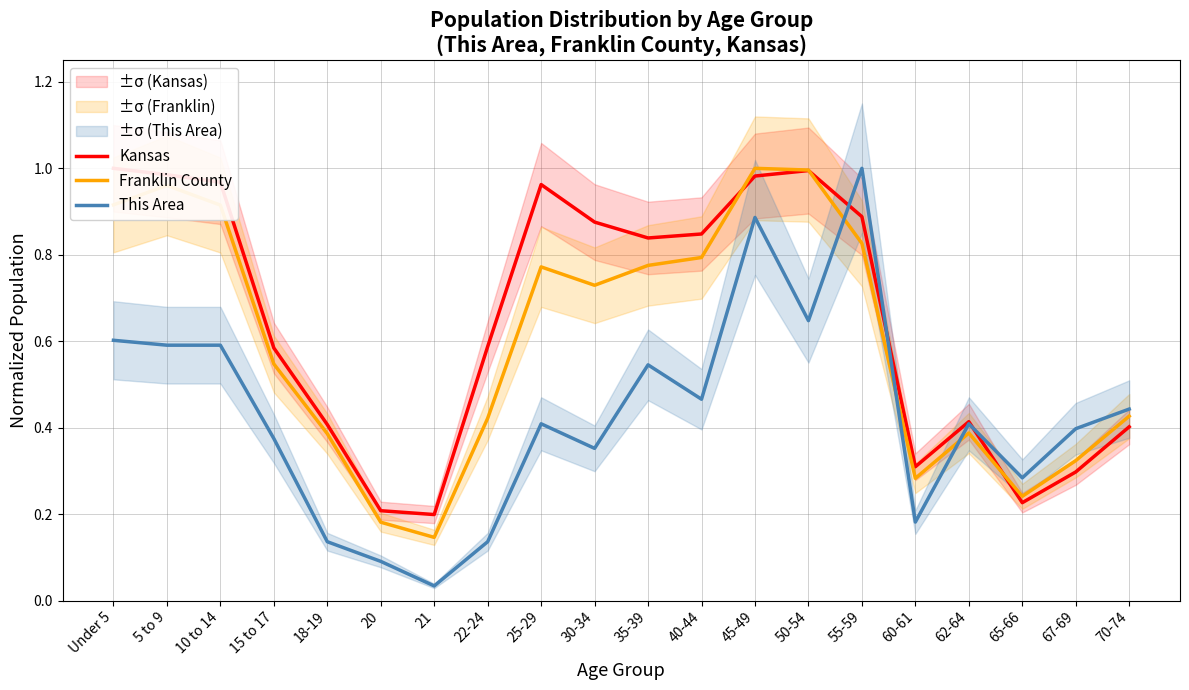

The value of Kansas at 65-66 is 0.2. True or false?

True